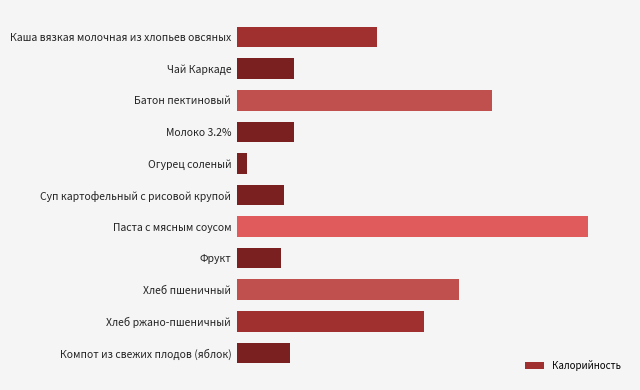

Does the chart contain any negative values?

No